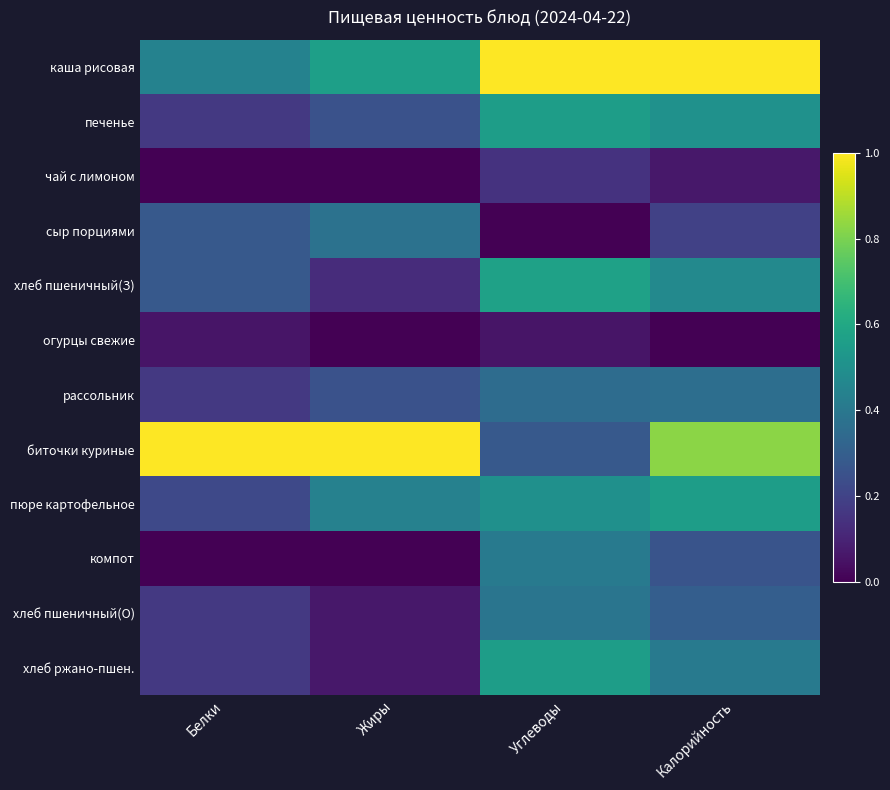

At which category does the chart reach its peak across all series?

Углеводы